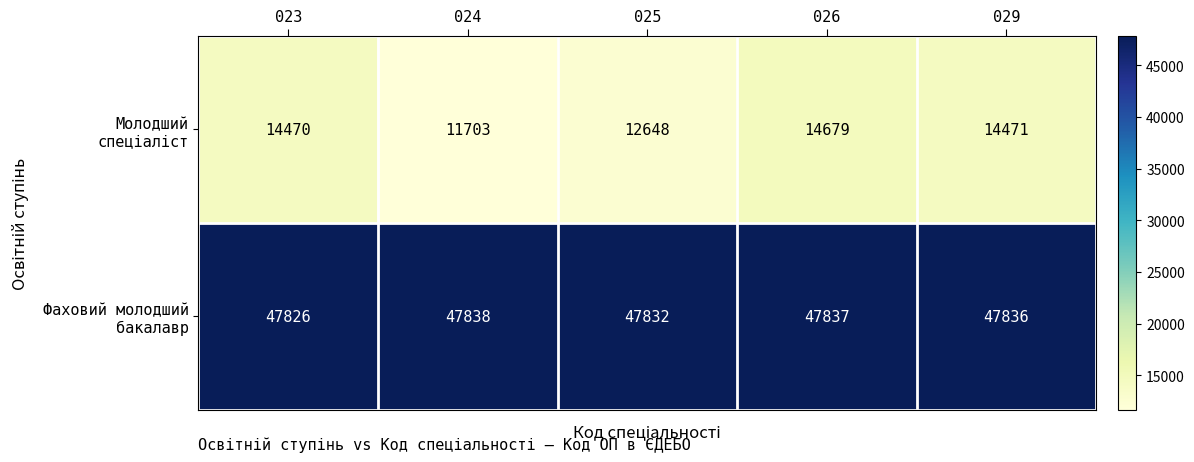

What is the difference between the highest and lowest values at 024?

36135